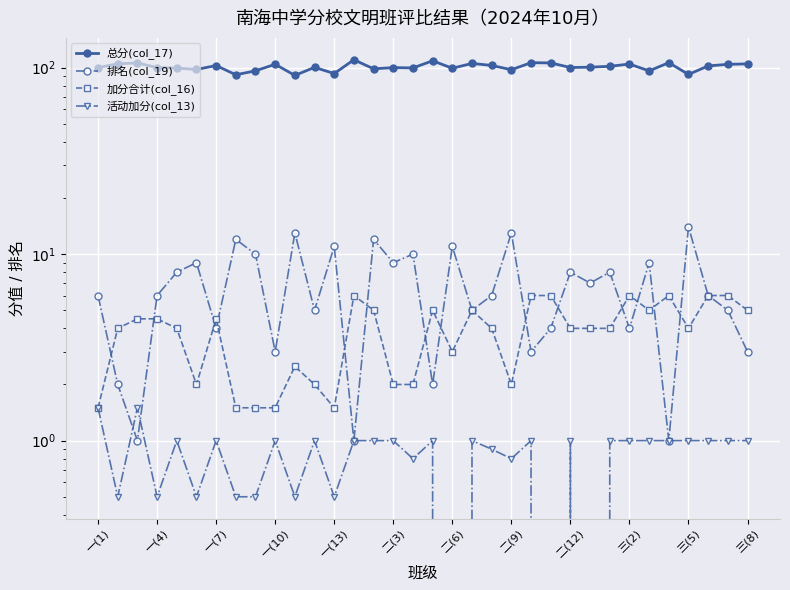

What is the sum of all 加分合计(col_16) values?

131.5